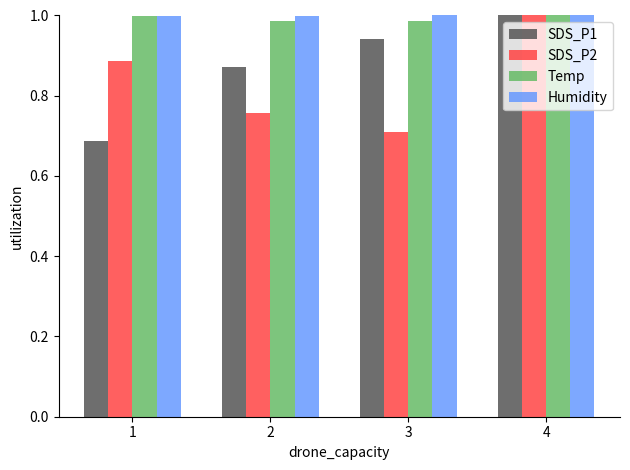

At how many categories does at least one series exceed 0?

4